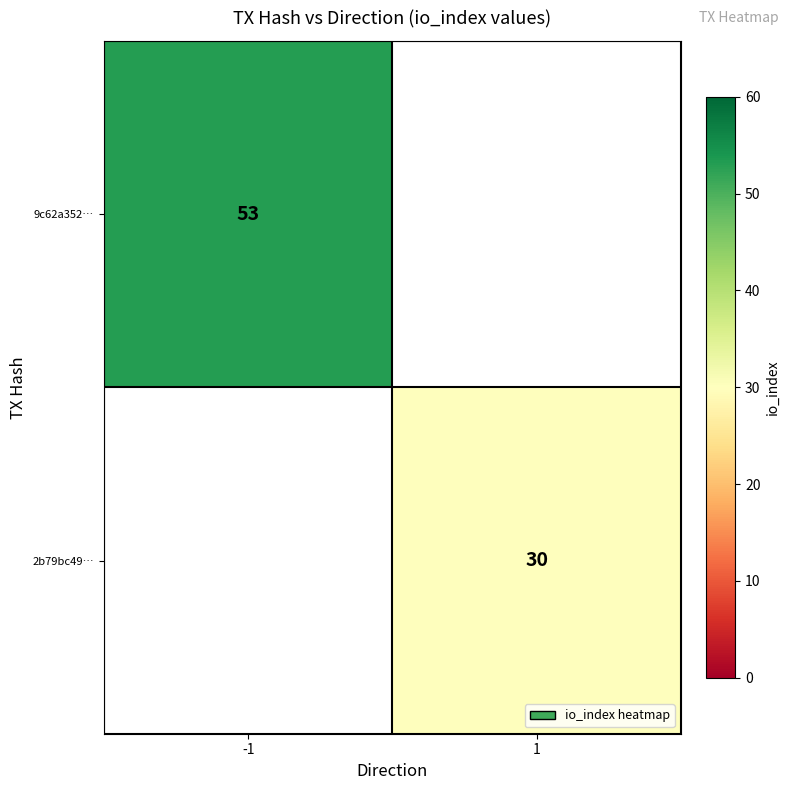

Is the value of 9c62a352… at -1 greater than the value of 2b79bc49… at 1?

Yes